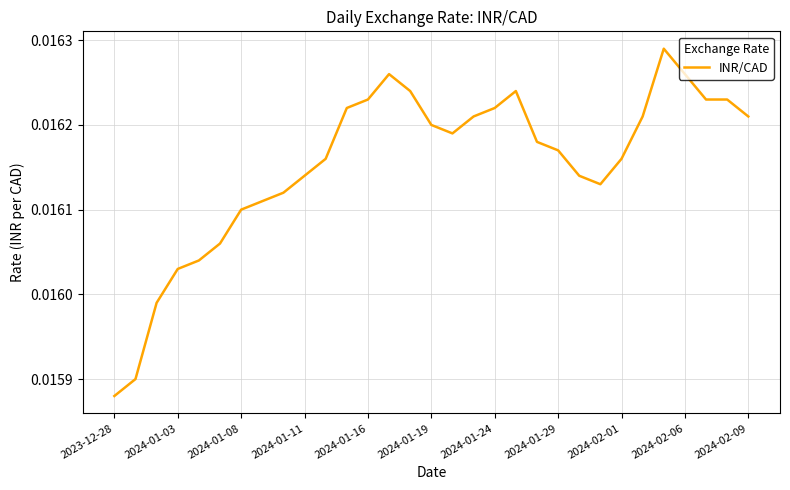

How many lines are shown in the chart?

1